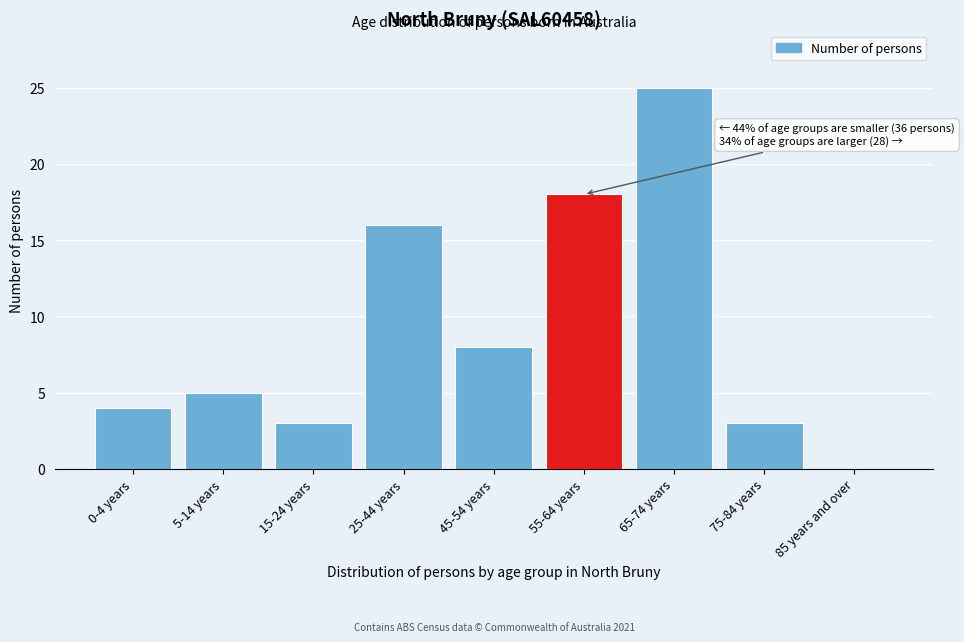

Reading right to left, what are all the values shown in this chart?

85 years and over=0	75-84 years=3	65-74 years=25	55-64 years=18	45-54 years=8	25-44 years=16	15-24 years=3	5-14 years=5	0-4 years=4